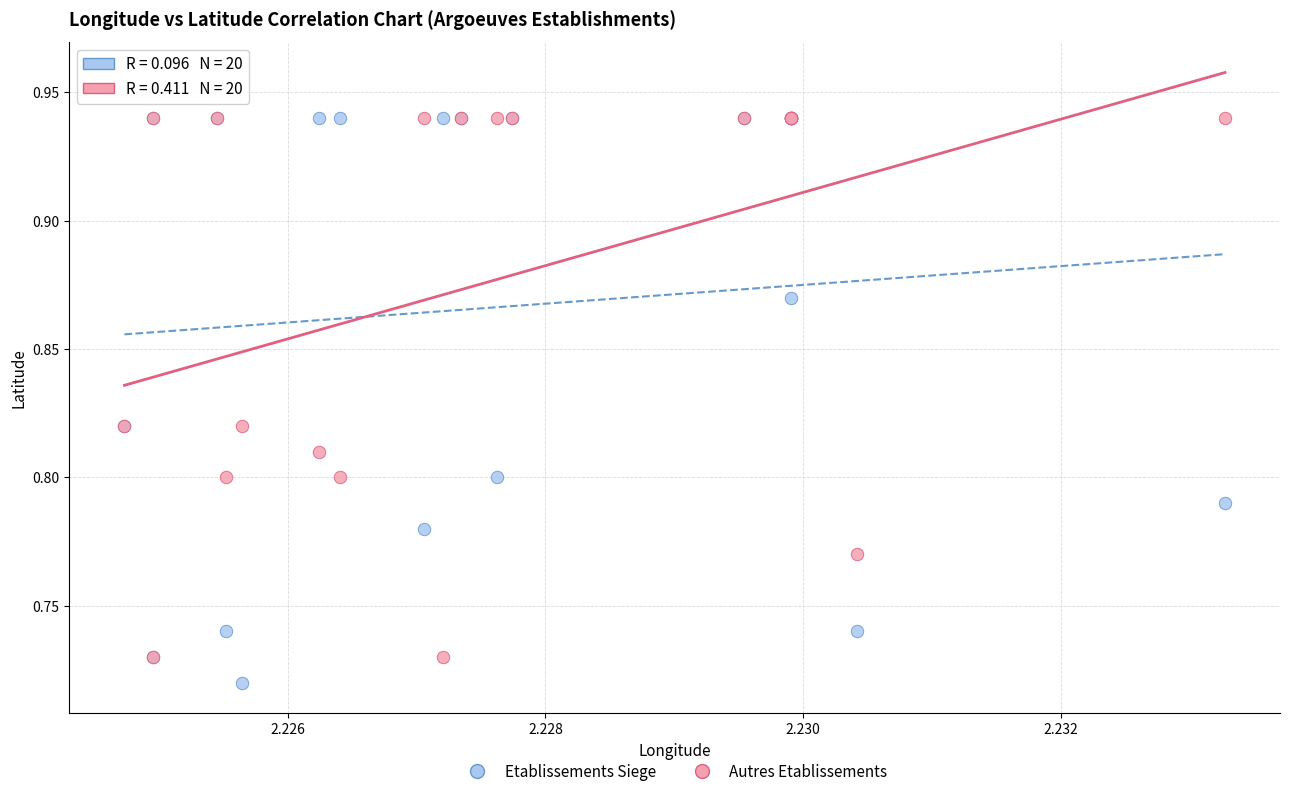

Which series reaches the minimum Y coordinate?

Etablissements Siege